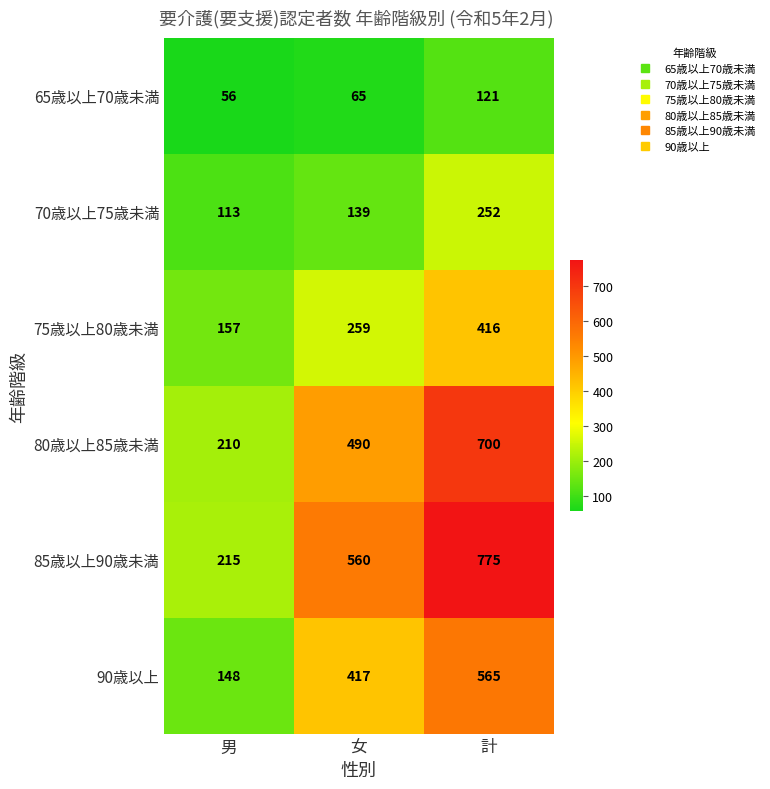

What is the sum of all 75歳以上80歳未満 values?

832